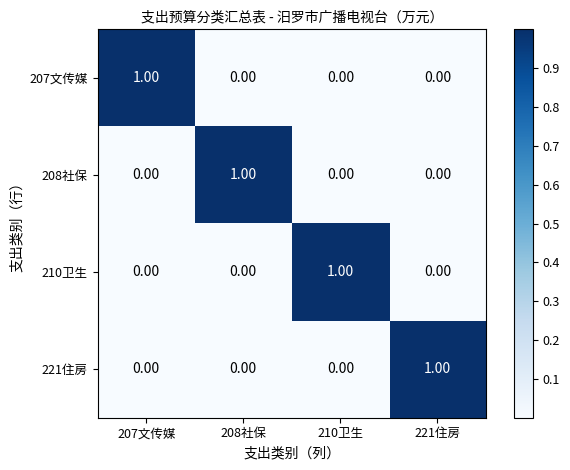

What is the greatest value displayed?

1